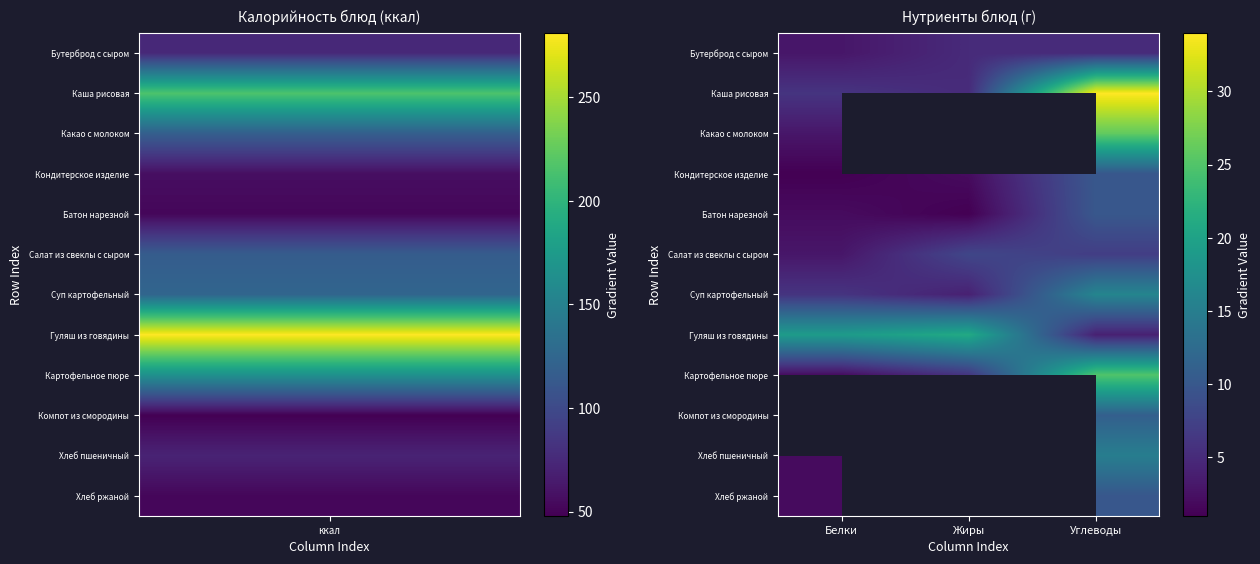

At Углеводы, list the series in order from smallest to largest.

Гуляш из говядины, Бутерброд с сыром, Салат из свеклы с сыром, Кондитерское изделие, Батон нарезной, Хлеб ржаной, Компот из смородины, Хлеб пшеничный, Суп картофельный, Картофельное пюре, Какао с молоком, Каша рисовая